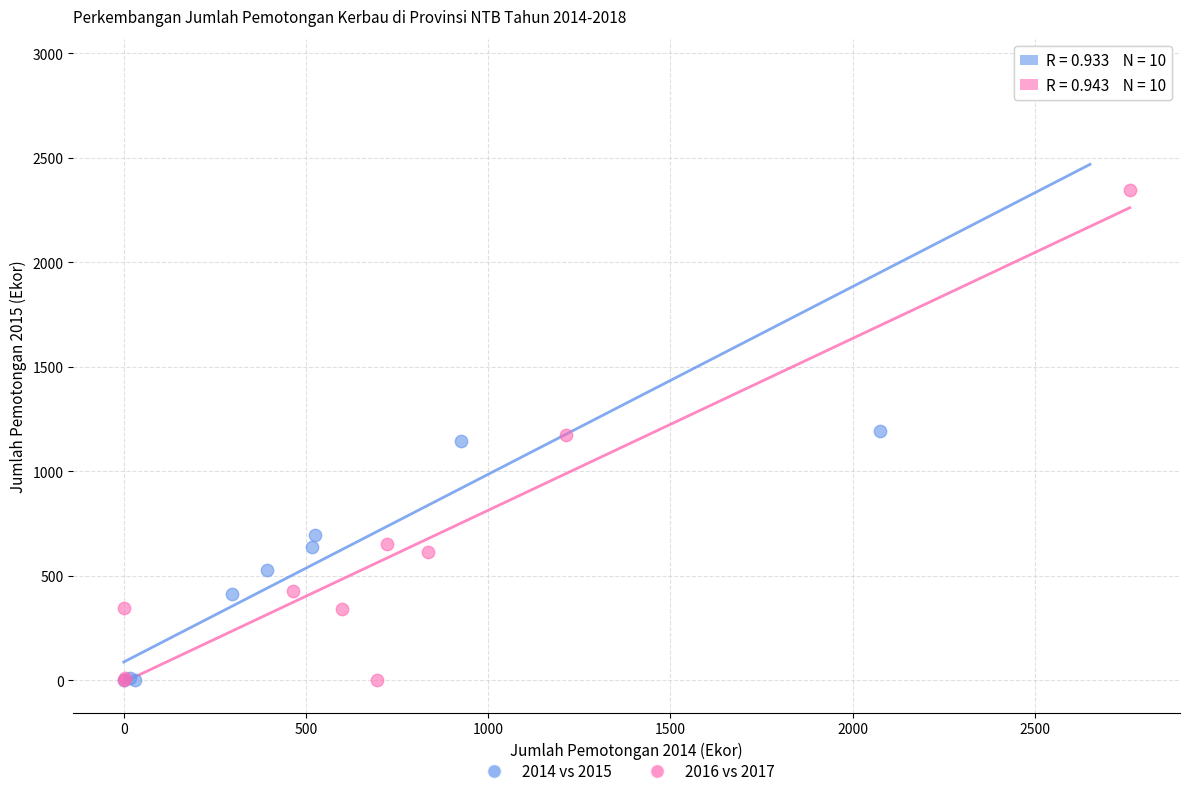

Which series has the largest Y range (max minus min)?

2014 vs 2015